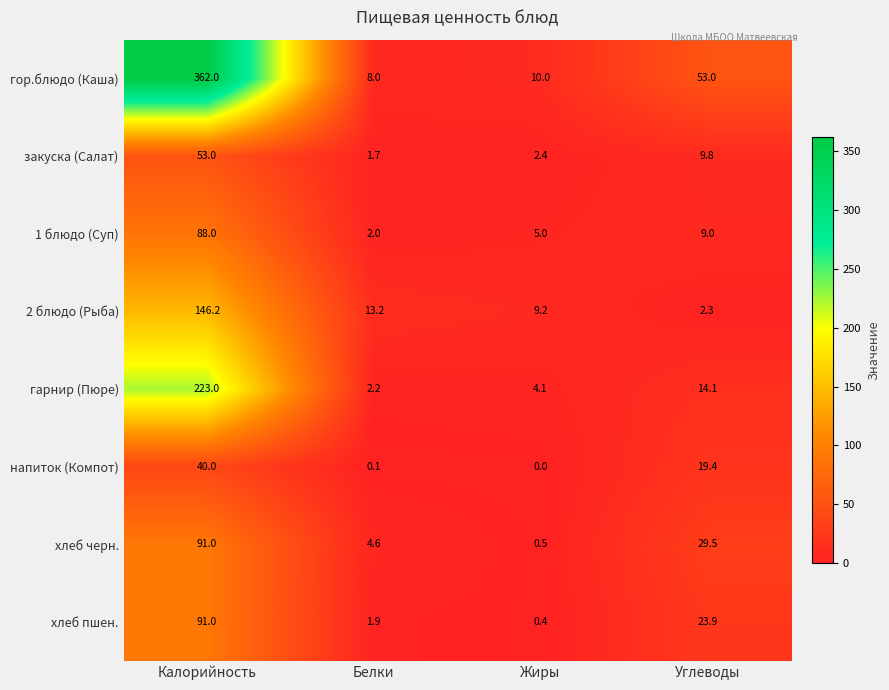

What is the difference between the закуска (Салат) values at Углеводы and Белки?

8.1